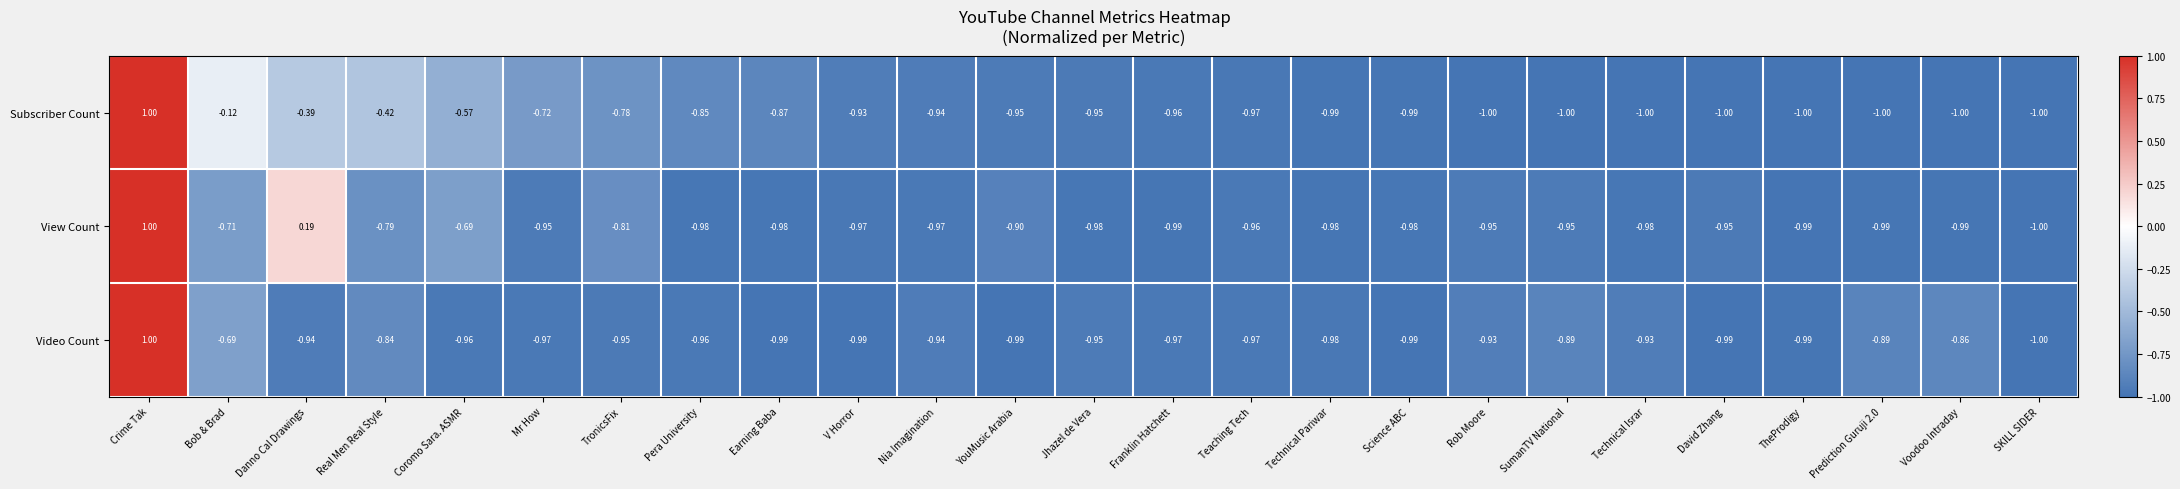

How many categories are shown in the chart?

25